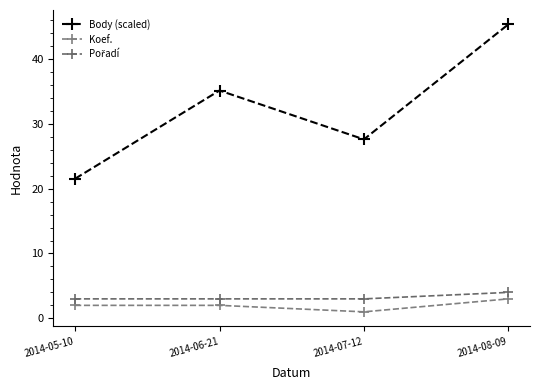

Is the value of Pořadí at 2014-06-21 greater than the value of Koef. at 2014-08-09?

No